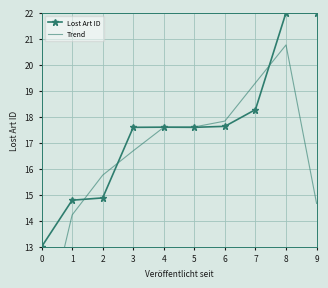

Between which two adjacent categories do Trend and Lost Art ID first intersect?

1 and 2